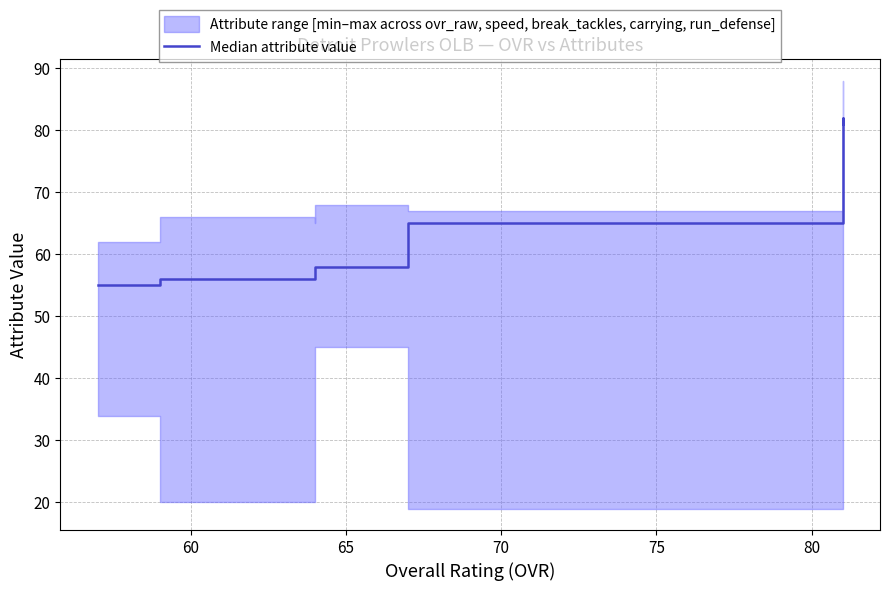

How many values exceed 58?

3